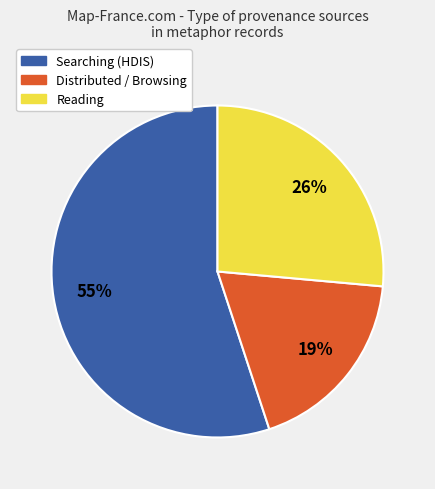

To the nearest percent, what is the average slice percentage?

33%